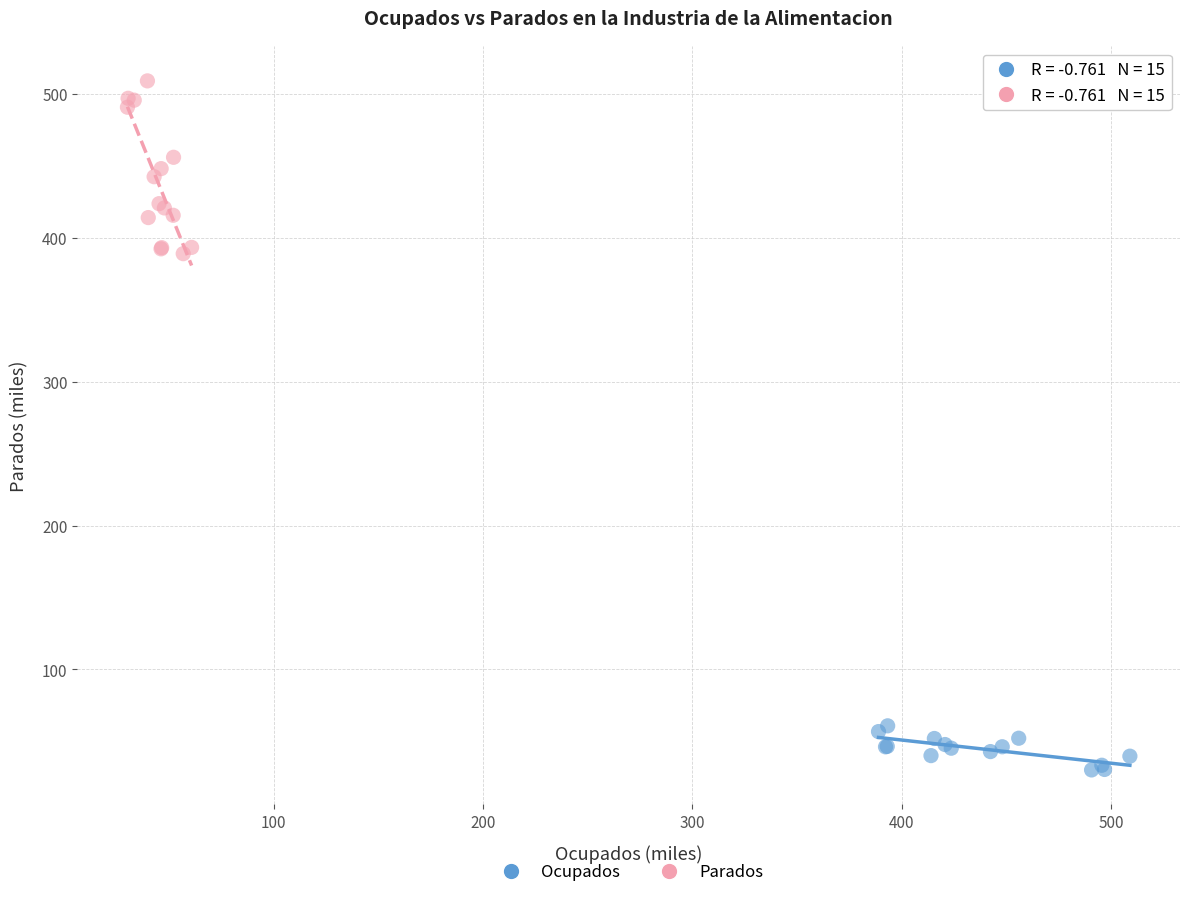

Which series has the largest Y range (max minus min)?

Parados